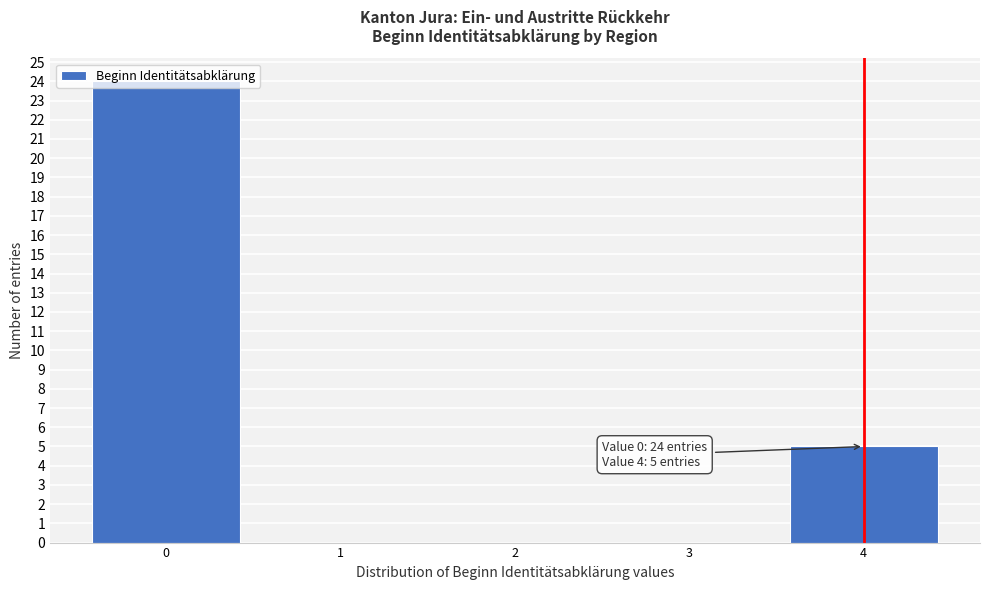

What is the sum of all values?

29